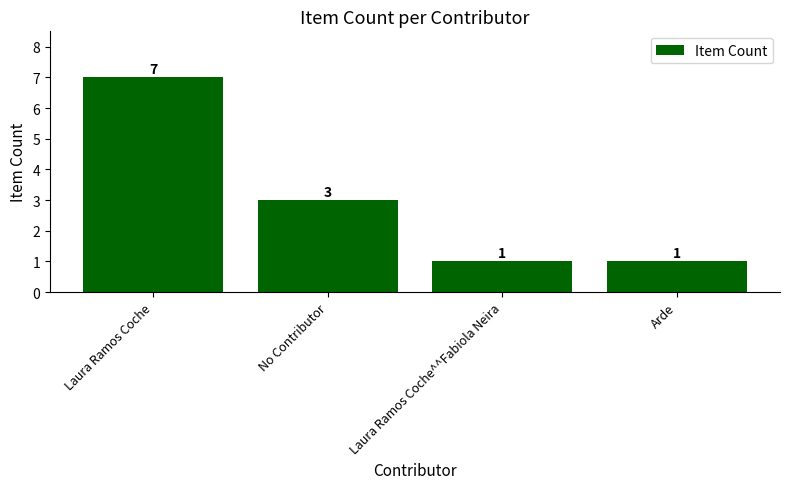

Approximately how many times larger is the value at Laura Ramos Coche compared to Arde?

7.0